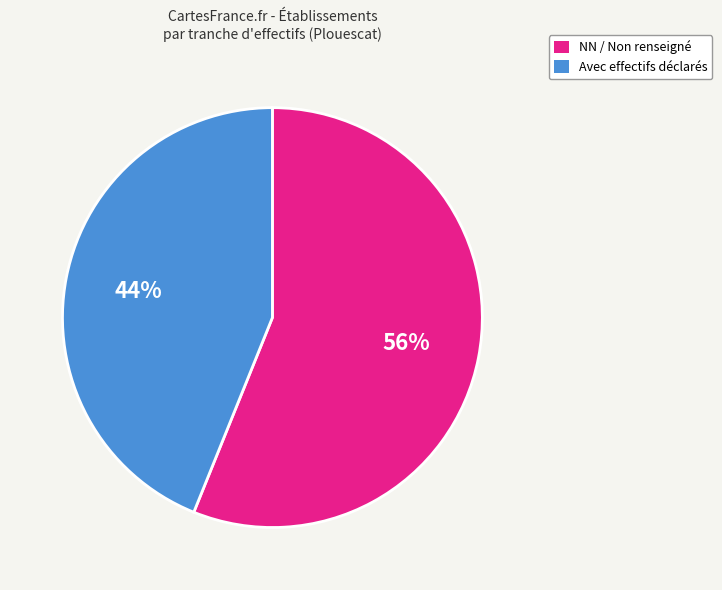

Which category has the biggest portion of the pie?

NN / Non renseigné